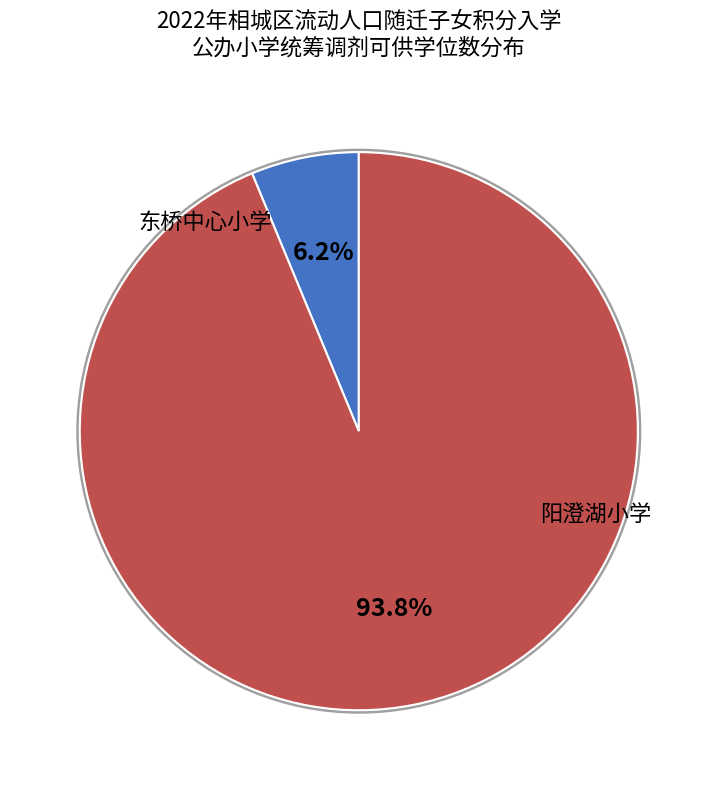

To the nearest percent, what is the difference between the largest and smallest slice percentages?

88%